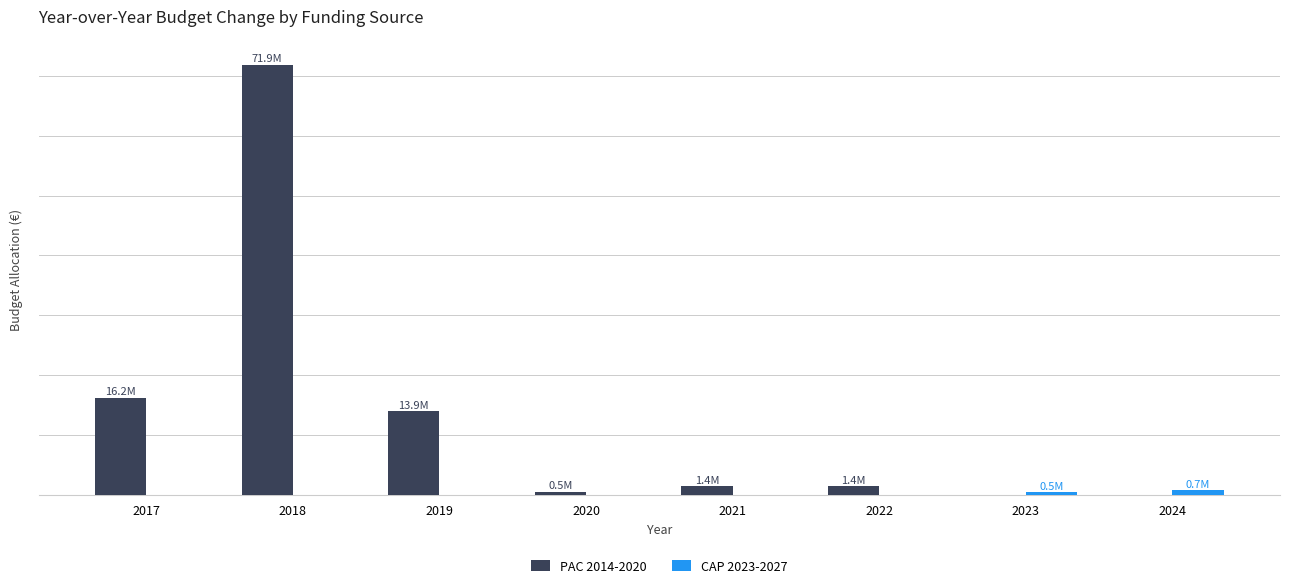

Does the chart contain stacked bars?

No